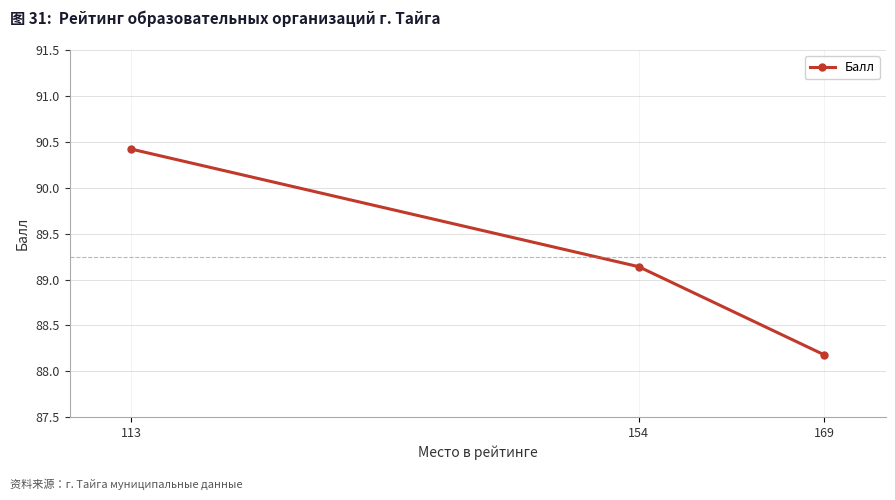

Where is the data nearest to the value 89?

154